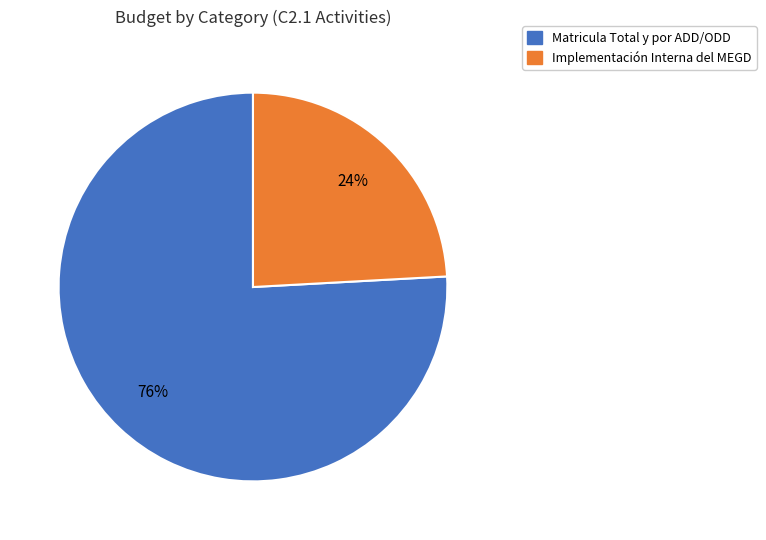

How many slices are in this pie chart?

2